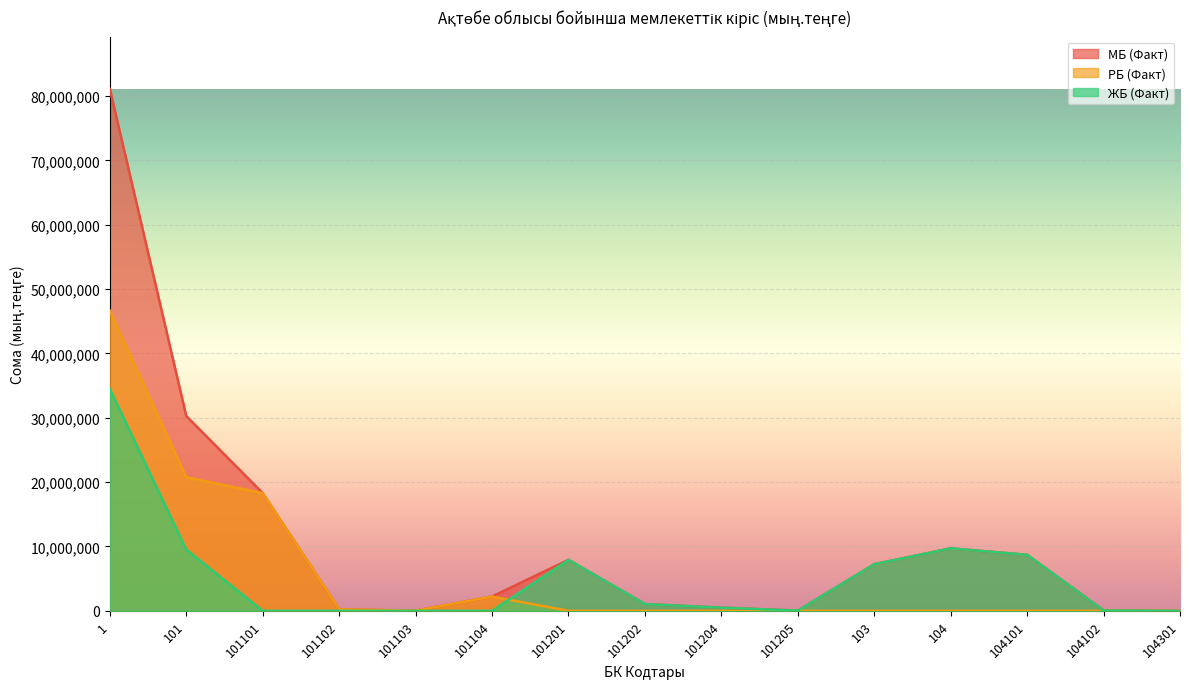

How many intersections are there between ЖБ (Факт) and РБ (Факт)?

1